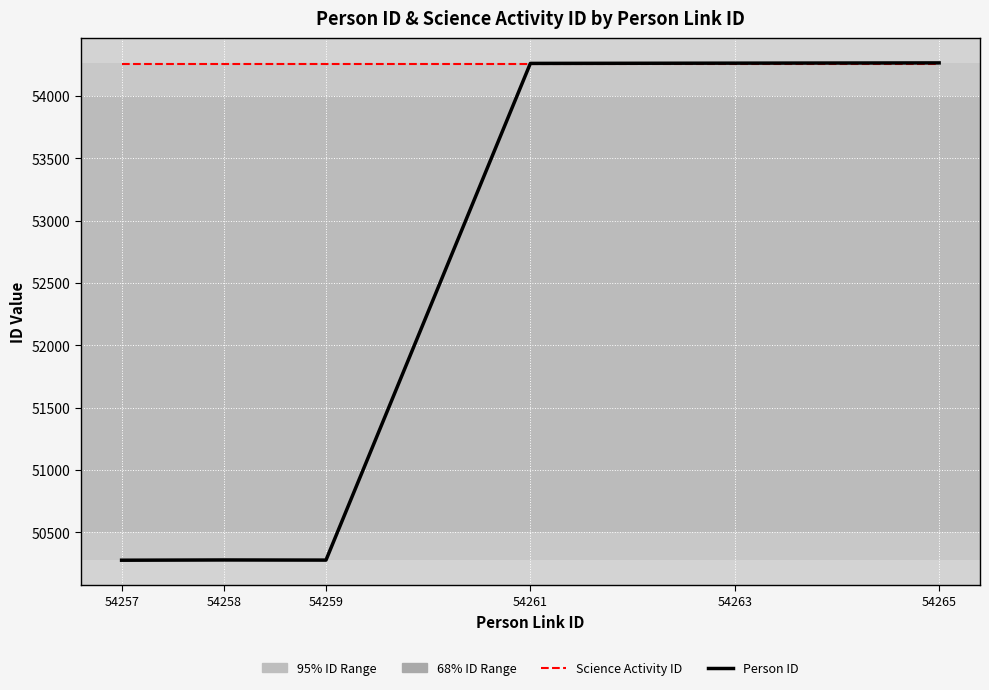

What is the difference between the maximum and minimum values in the Person ID series?

3988